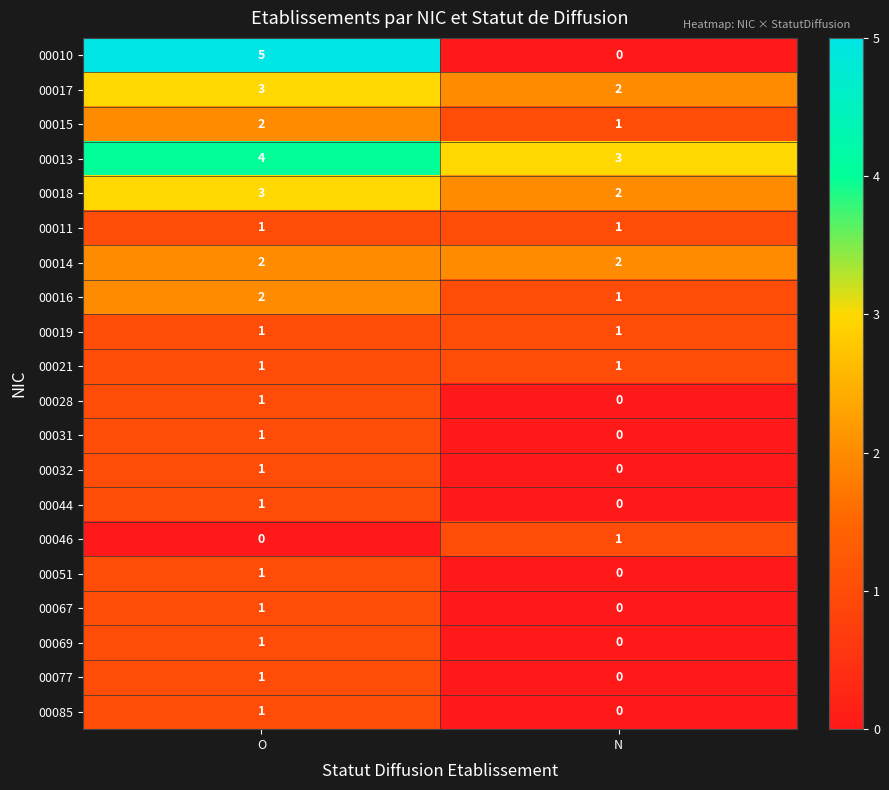

Where is 00067 nearest to the value 0?

N